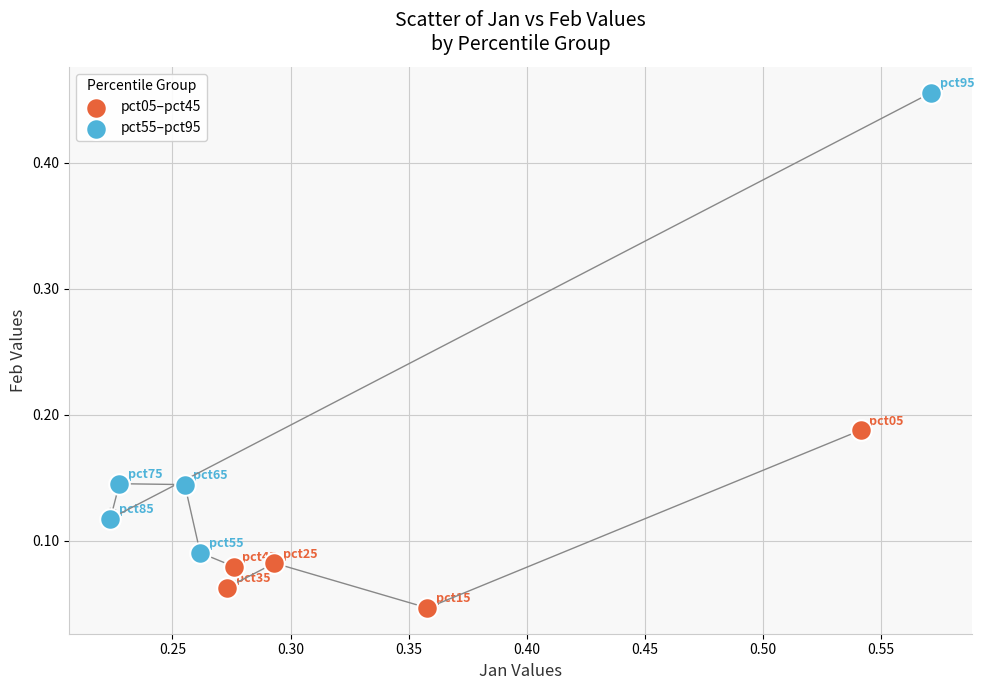

Which series contains the lowest Y value?

pct05–pct45